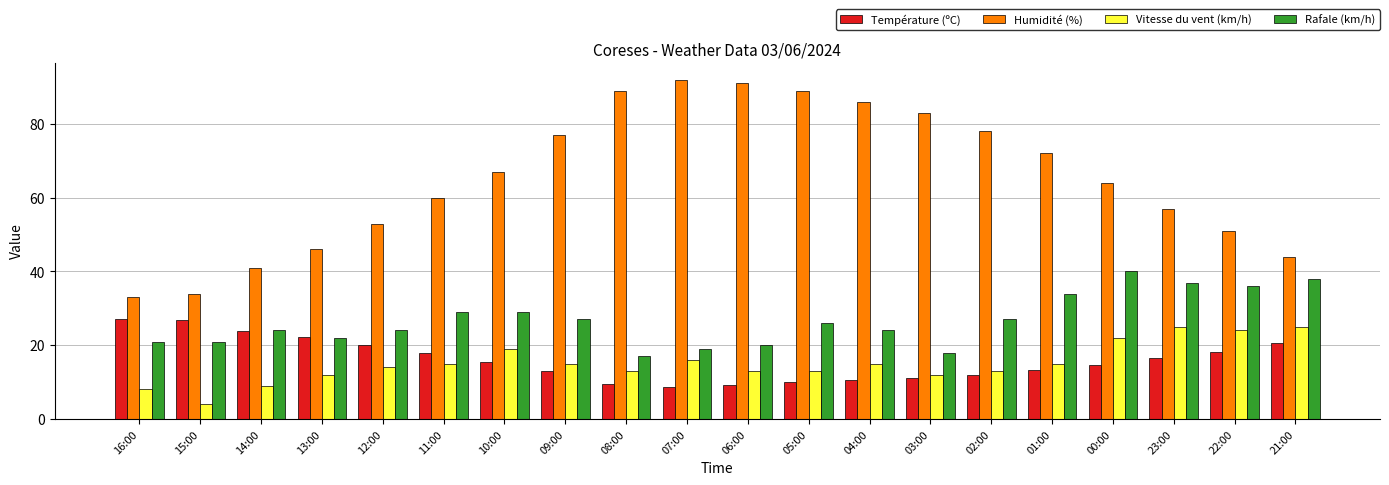

Rank the series by their maximum value, from highest to lowest.

Humidité (%), Rafale (km/h), Température (ºC), Vitesse du vent (km/h)